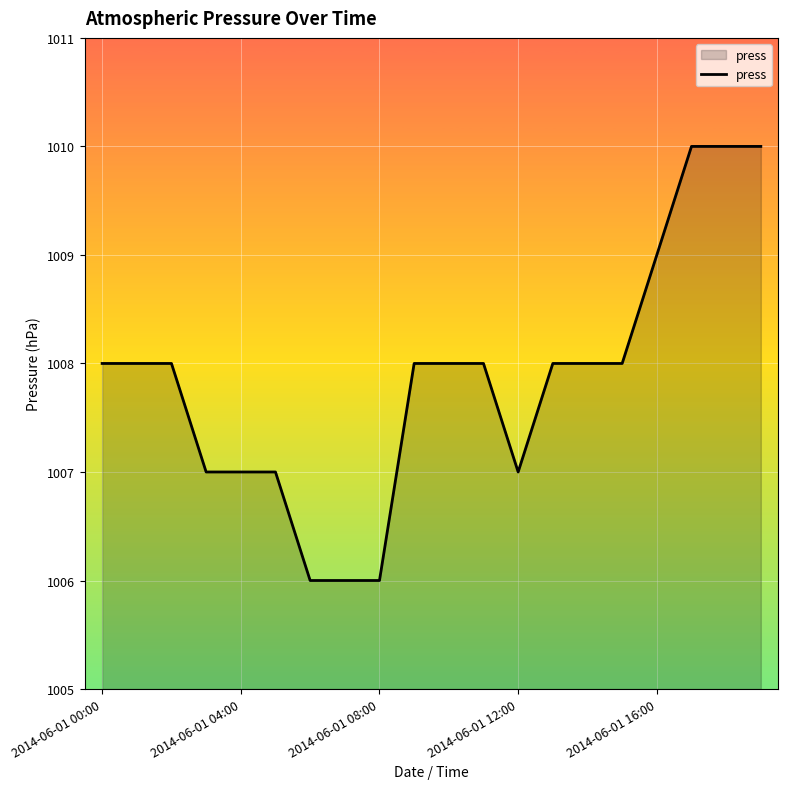

What is the difference between the maximum and minimum values?

4